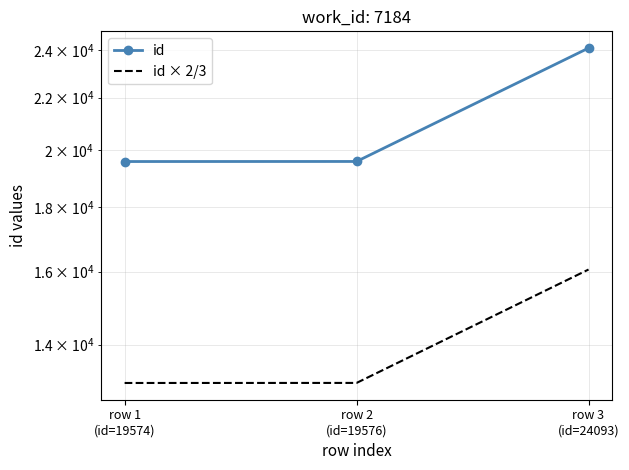

What is the label of the 1st point from the right?

row 3
(id=24093)